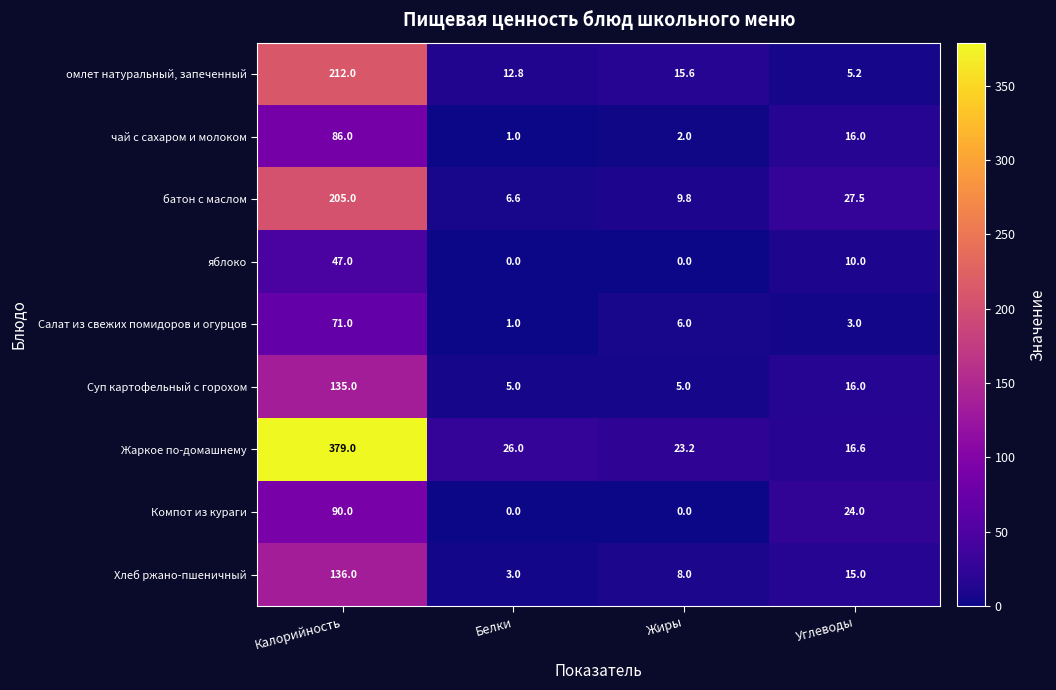

The батон с маслом series shows 48.2 at Углеводы. True or false?

False